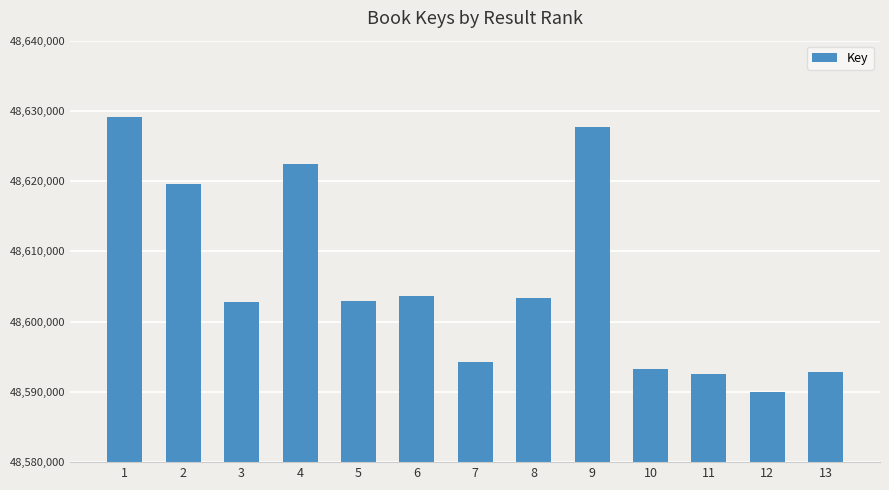

Are the bars grouped side by side (vs. stacked)?

No